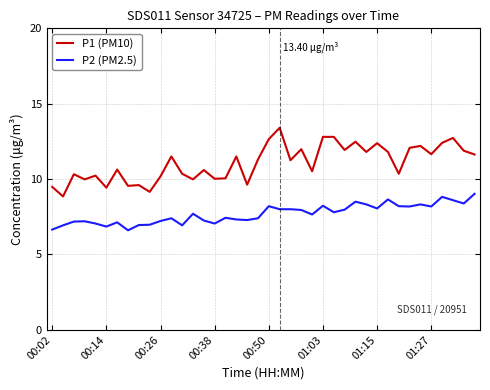

Rank the series by their maximum value, from lowest to highest.

P2 (PM2.5), P1 (PM10)